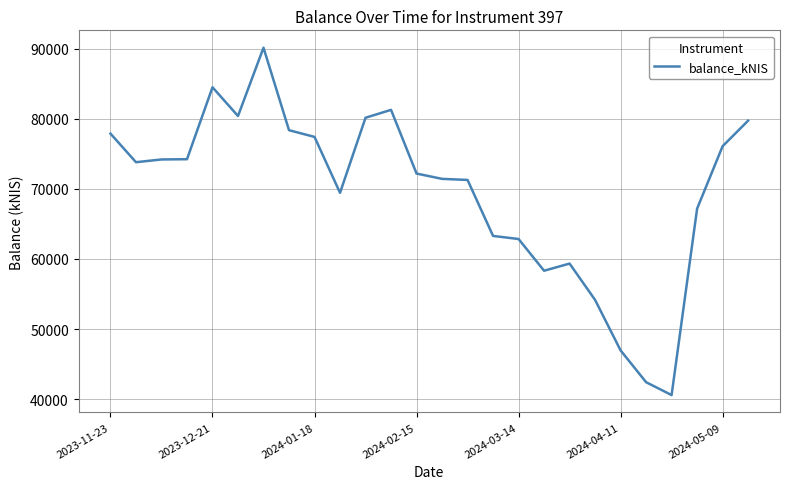

What is the minimum value shown in the chart?

40594.2